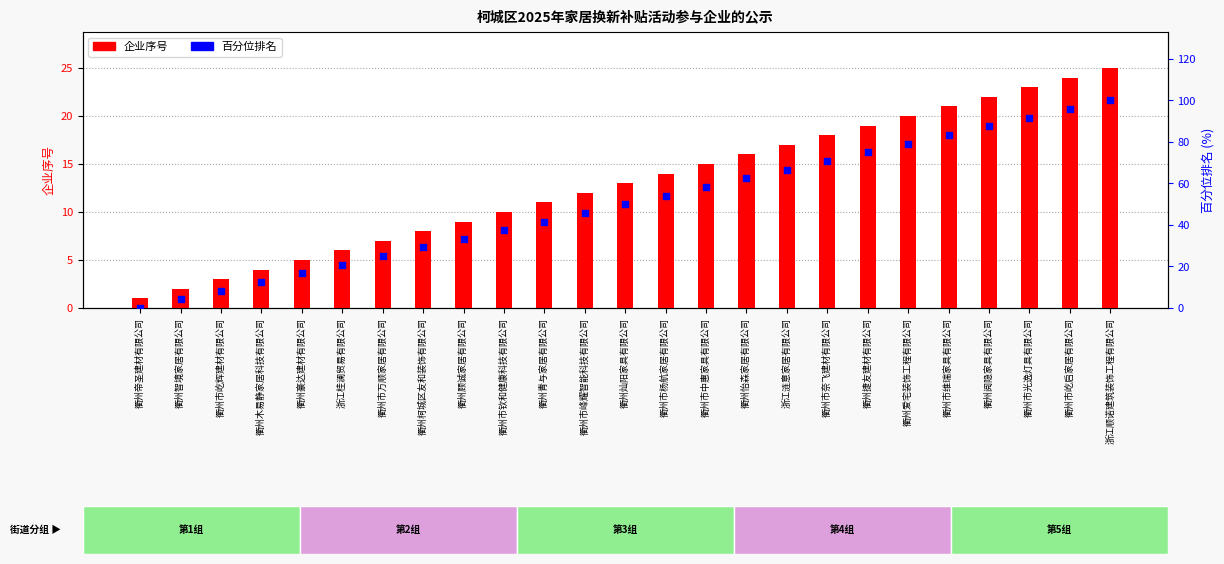

Which series has the widest spread of Y values?

百分位排名